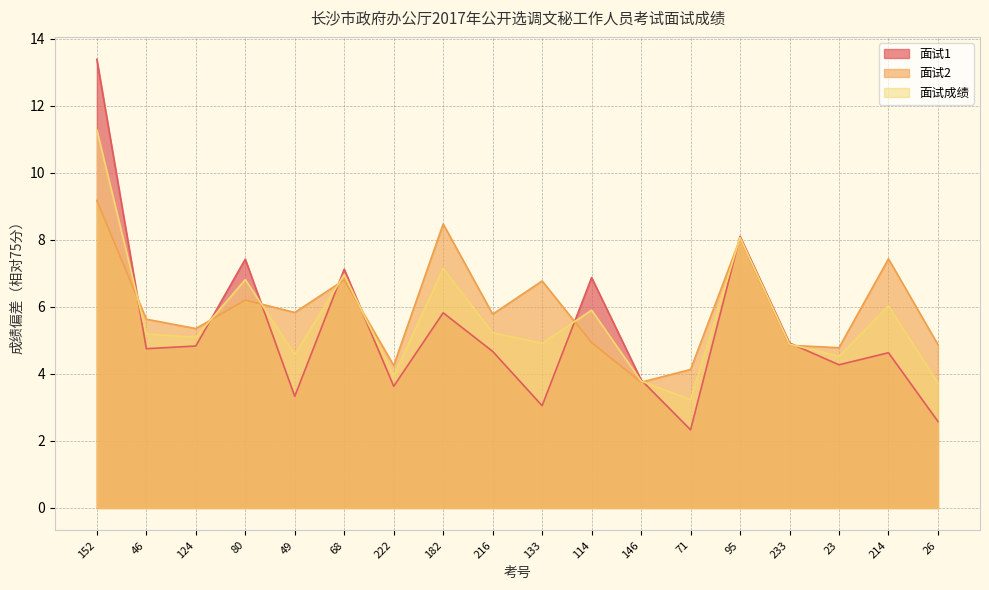

What are all the series names shown in the legend?

面试1, 面试2, 面试成绩